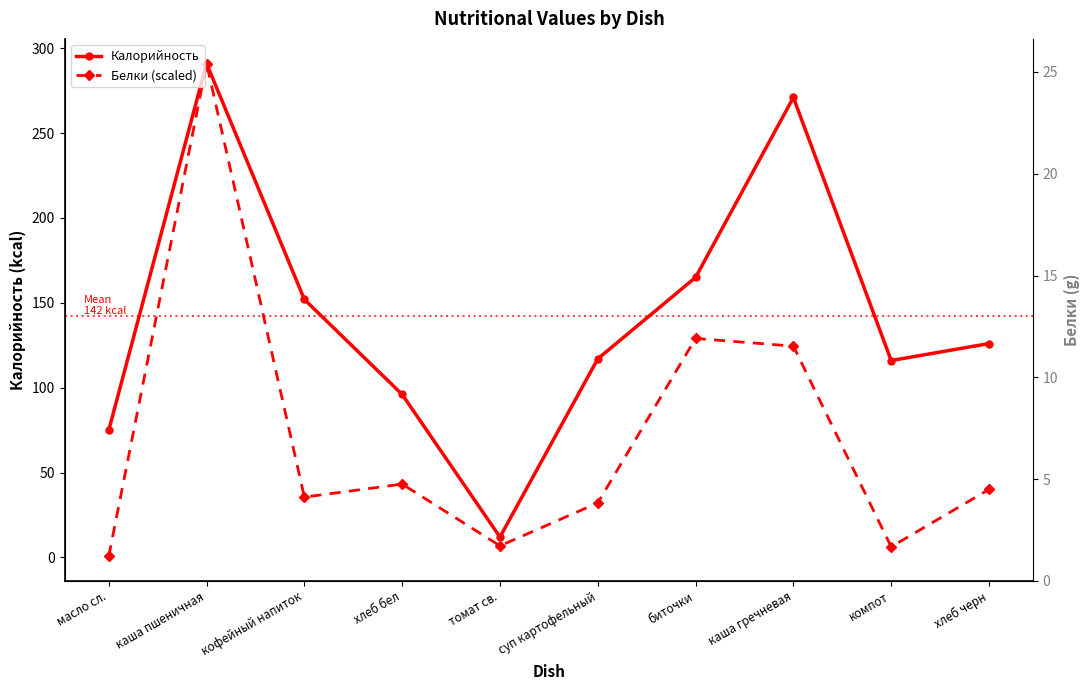

At which category is the sum across all series the highest?

каша пшеничная